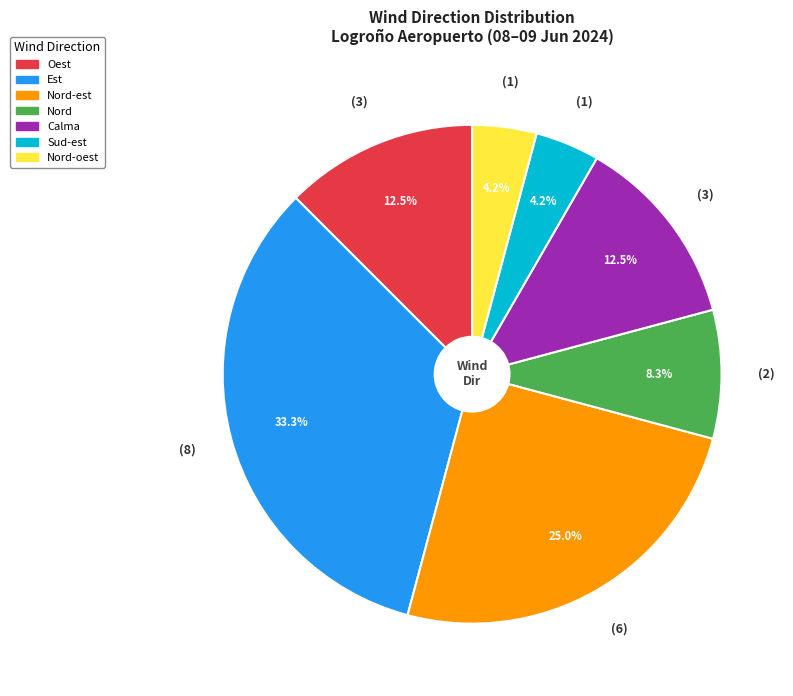

What percentage do Est and Nord-oest together represent?

37.5%